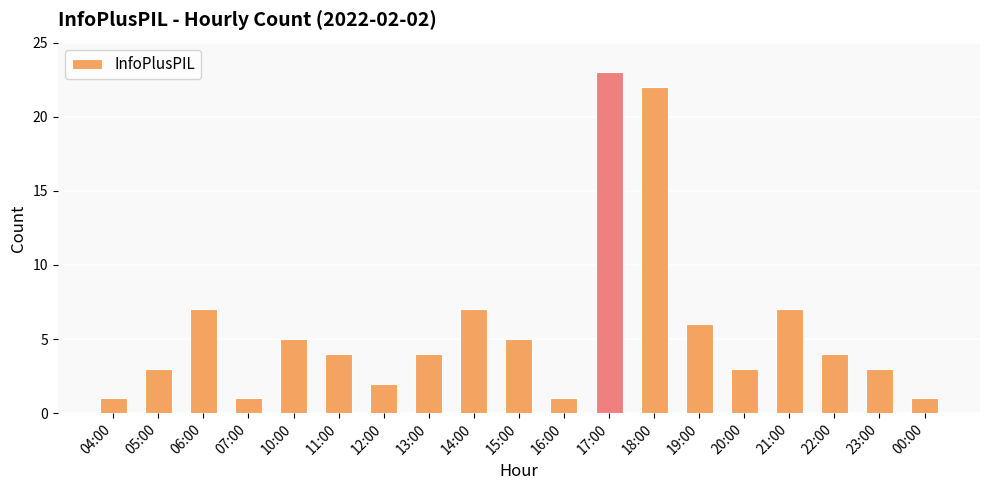

What is the greatest value displayed?

23